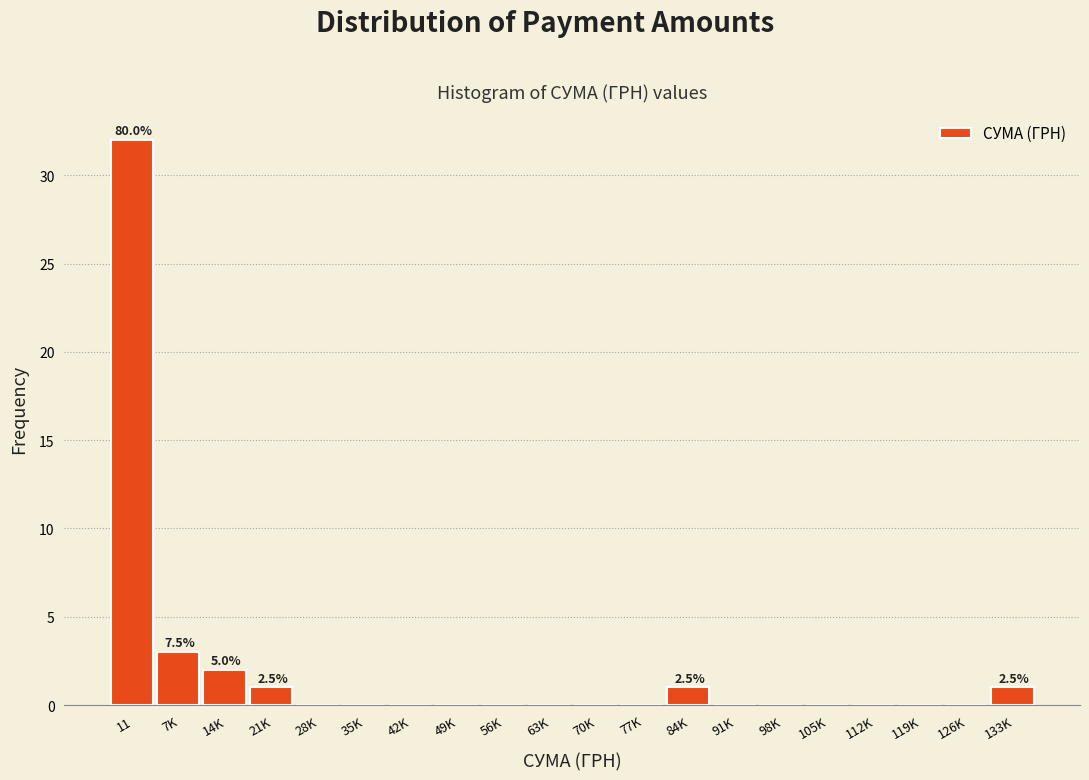

Reading left to right, what are all the values shown in this chart?

11=32	7K=3	14K=2	21K=1	28K=0	35K=0	42K=0	49K=0	56K=0	63K=0	70K=0	77K=0	84K=1	91K=0	98K=0	105K=0	112K=0	119K=0	126K=0	133K=1